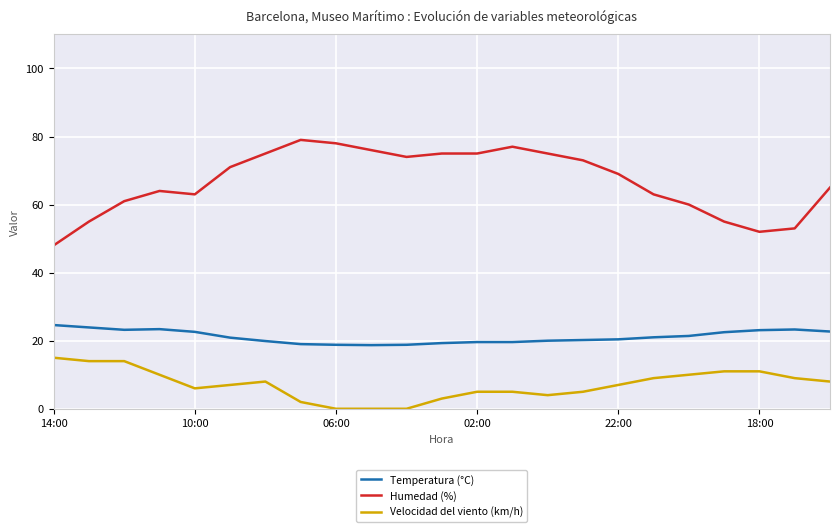

What is the difference between the maximum and minimum values in the Velocidad del viento (km/h) series?

15.0